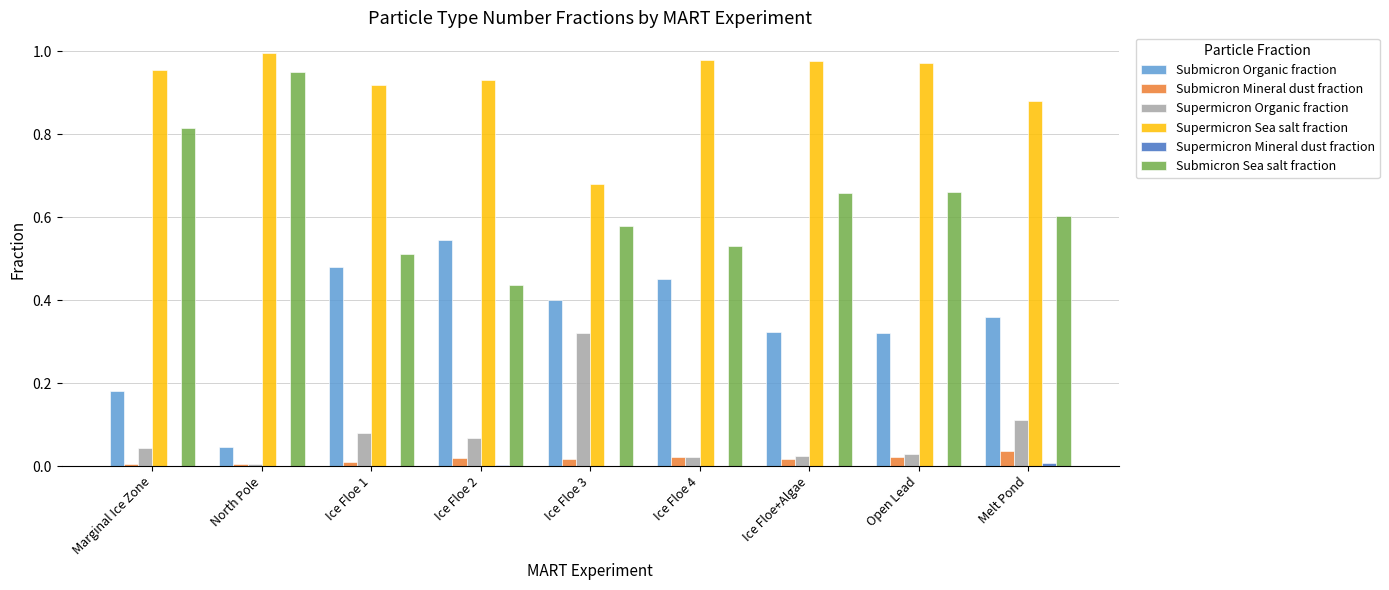

Is the value of Supermicron Sea salt fraction at Ice Floe 3 greater than the value of Submicron Mineral dust fraction at Ice Floe 2?

Yes